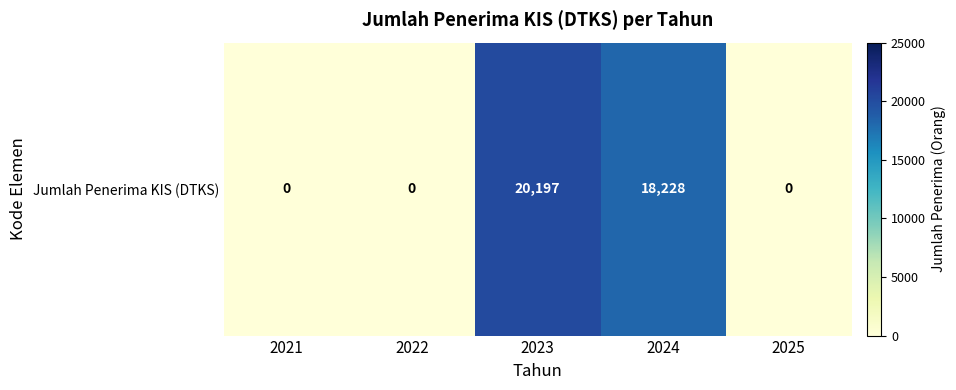

What is the sum of all values?

38425